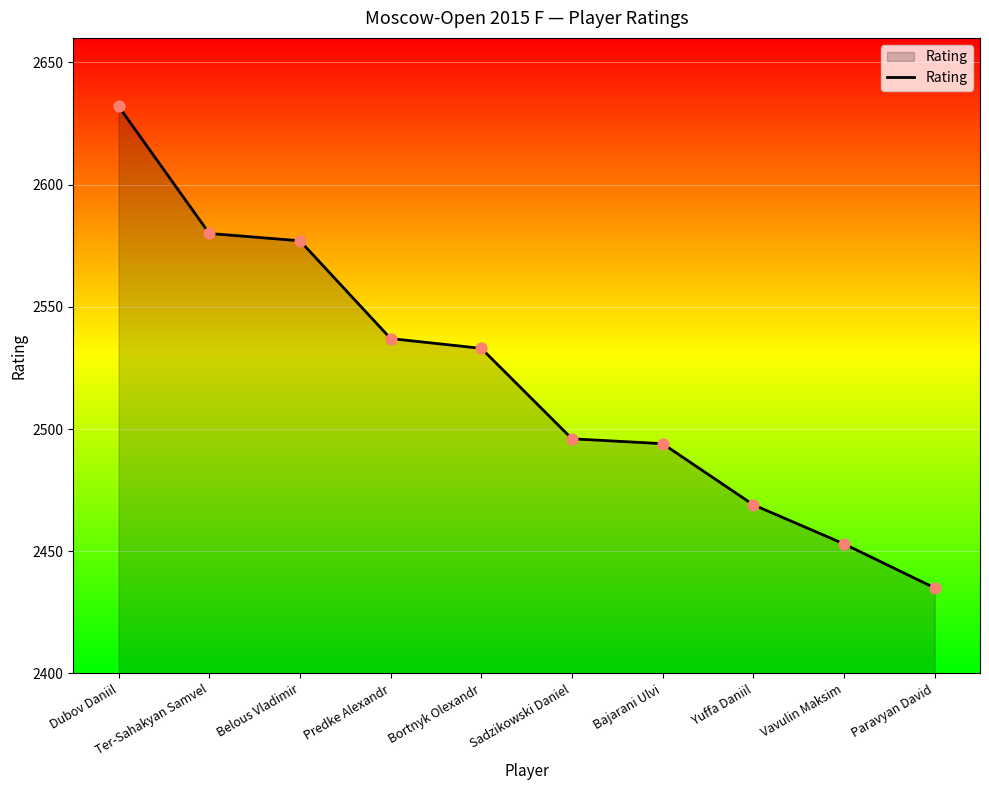

Which has a higher value, Dubov Daniil or Bajarani Ulvi?

Dubov Daniil